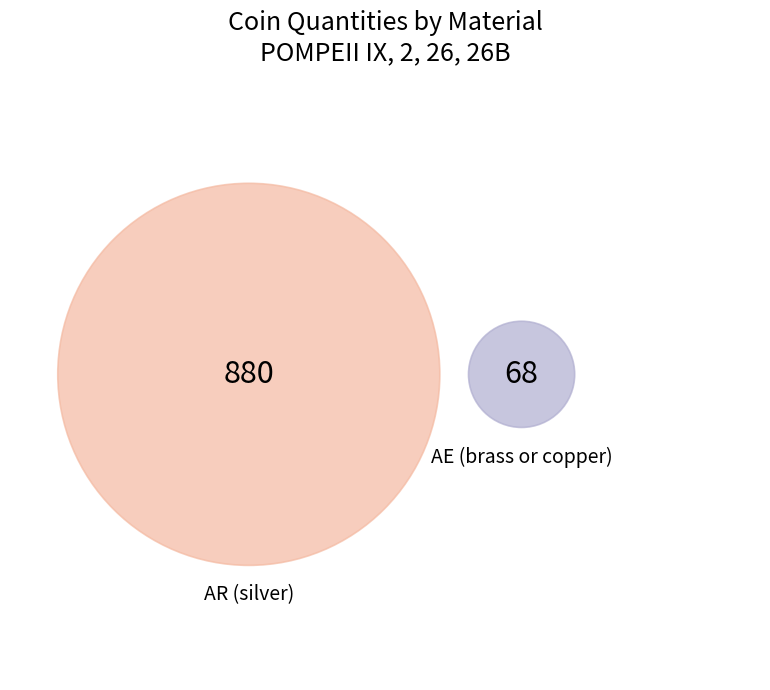

To the nearest percent, what is the difference between the AR (silver) and AE (brass or copper) slice percentages?

86%